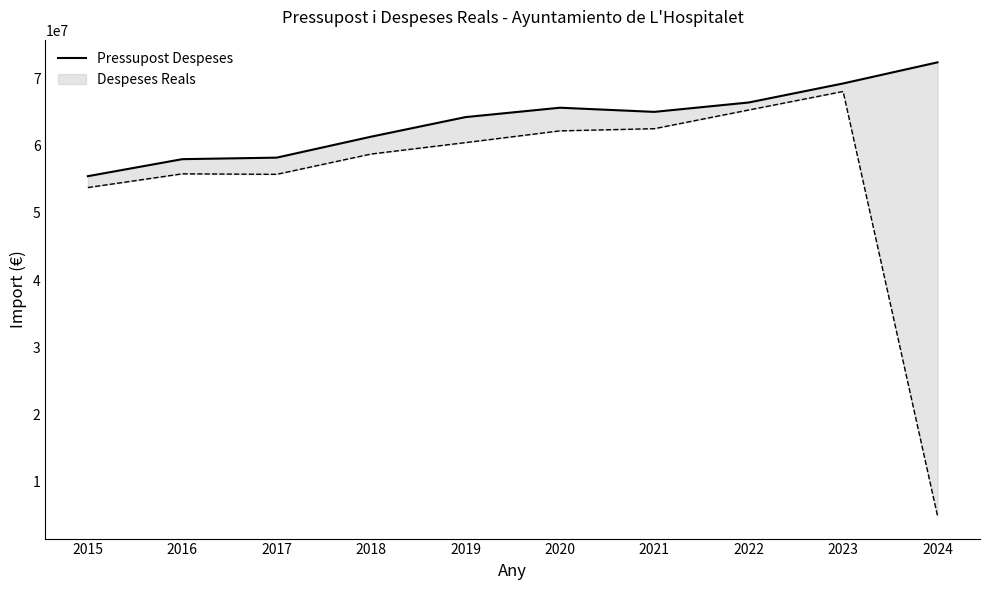

Rank the categories by value from lowest to highest.

2015, 2016, 2017, 2018, 2019, 2021, 2020, 2022, 2023, 2024